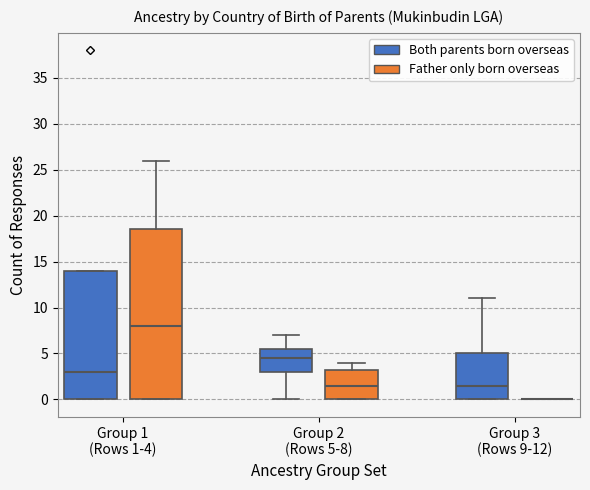

Reading left to right, read every box against the y-axis: the position of its median line, the range the box covers, and the ends of its whiskers. The values are not printed on the chart, so give them approximately, as read against the axis.

Group 1 (Rows 1-4) (Both parents born overseas): median 3.0, box 0.0 to 14.0, whiskers 0.0 to 14.0
Group 1 (Rows 1-4) (Father only born overseas): median 8.0, box 0.0 to 18.5, whiskers 0.0 to 26.0
Group 2 (Rows 5-8) (Both parents born overseas): median 4.5, box 3.0 to 5.5, whiskers 0.0 to 7.0
Group 2 (Rows 5-8) (Father only born overseas): median 1.5, box 0.0 to 3.5, whiskers 0.0 to 4.0
Group 3 (Rows 9-12) (Both parents born overseas): median 1.5, box 0.0 to 5.0, whiskers 0.0 to 11.0
Group 3 (Rows 9-12) (Father only born overseas): box collapsed to a line at 0.0, whiskers 0.0 to 0.0